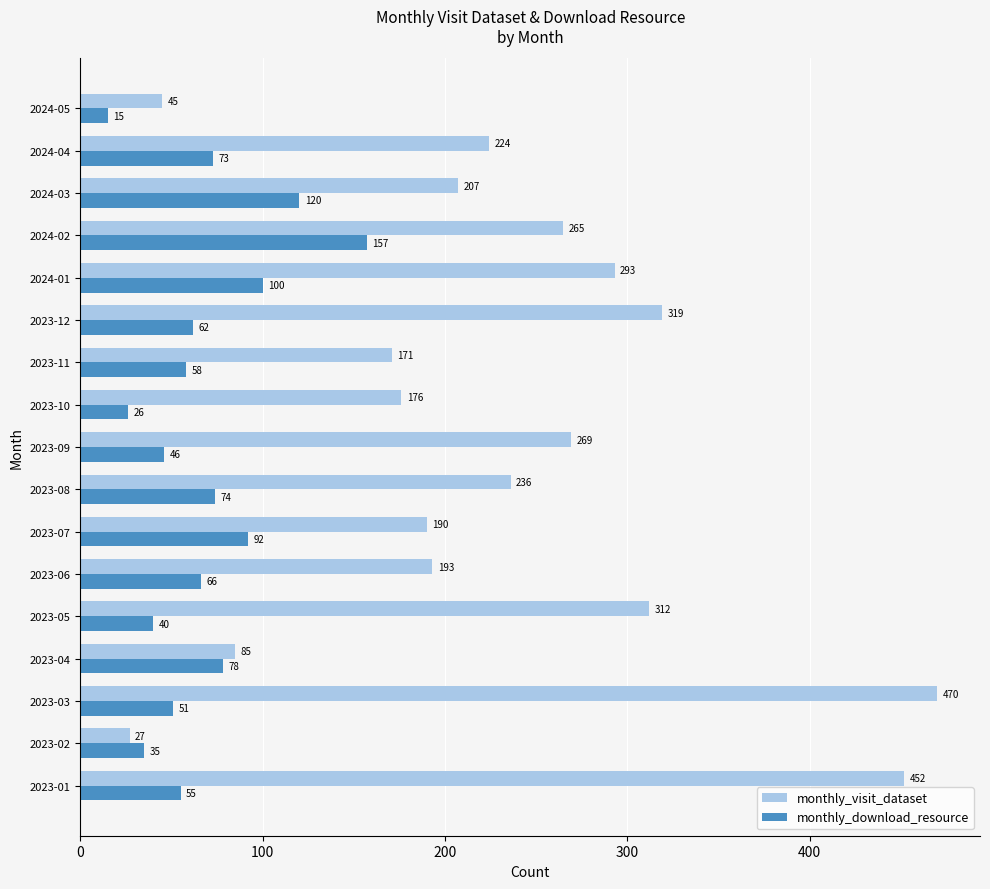

At how many categories does at least one series exceed 255?

7